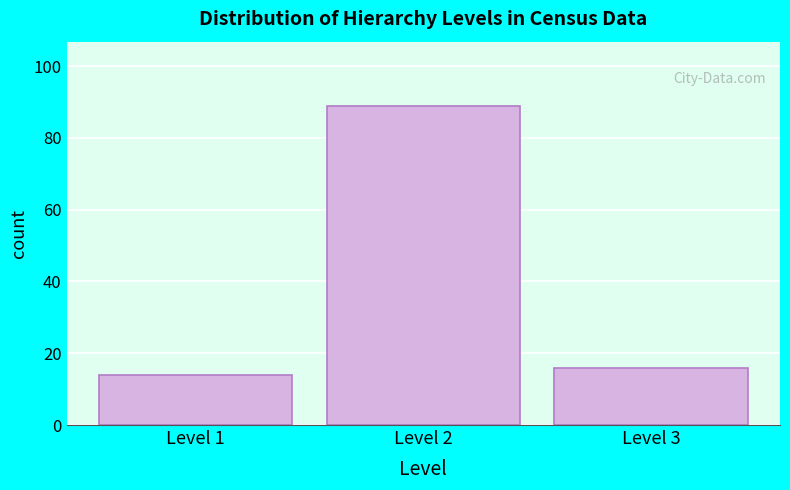

Reading right to left, what are all the values shown in this chart?

Level 3=16	Level 2=89	Level 1=14